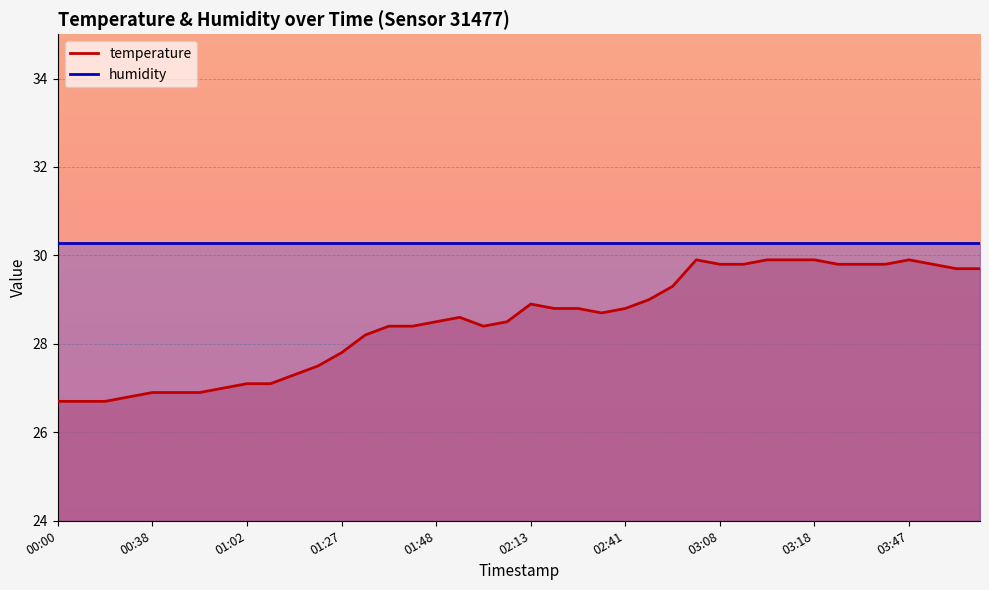

The chart shows a value of 15.7 at 01:48. True or false?

False